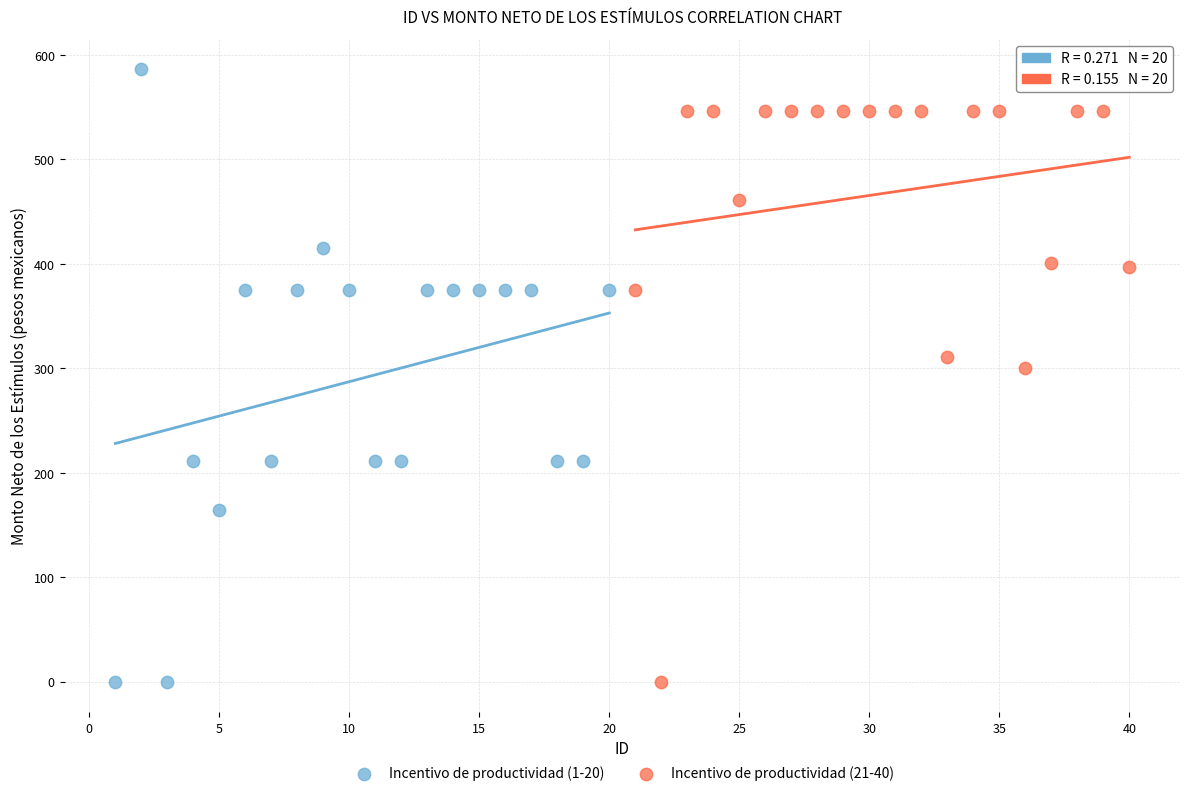

Which series has the largest Y range (max minus min)?

Incentivo de productividad (1-20)